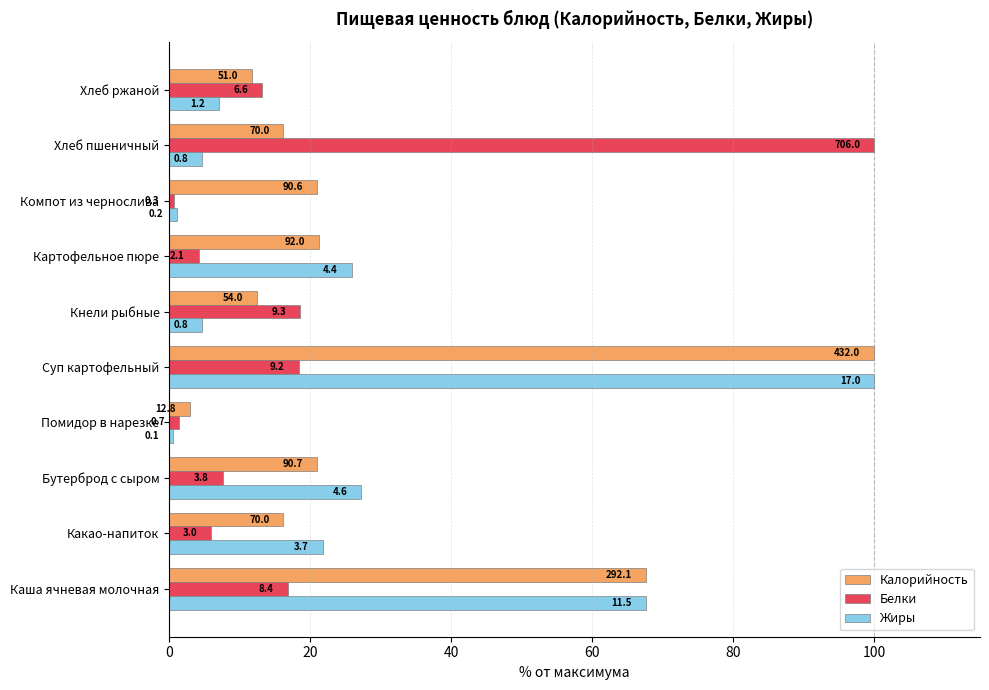

Which series has the largest total across all categories?

Калорийность